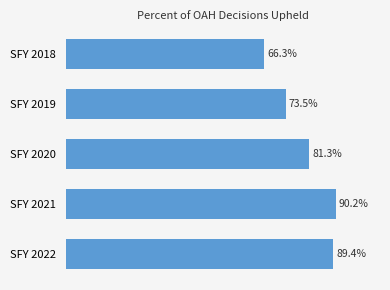

At which label is the value closest to 78?

SFY 2020